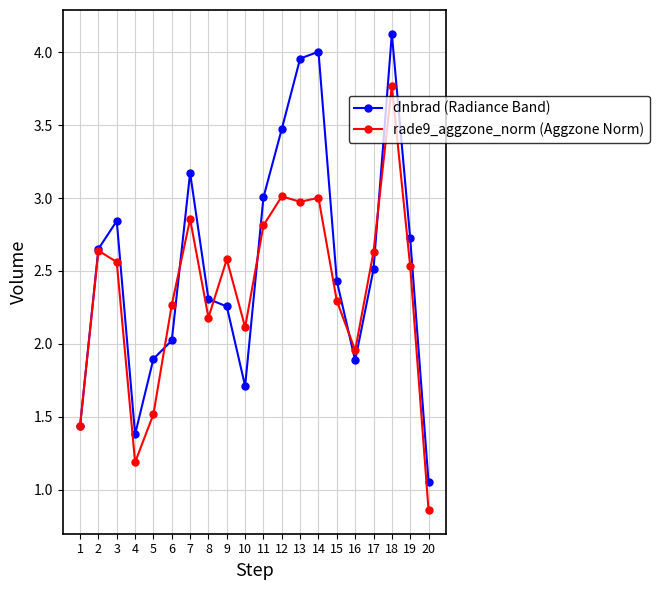

How many series are shown in this chart?

2